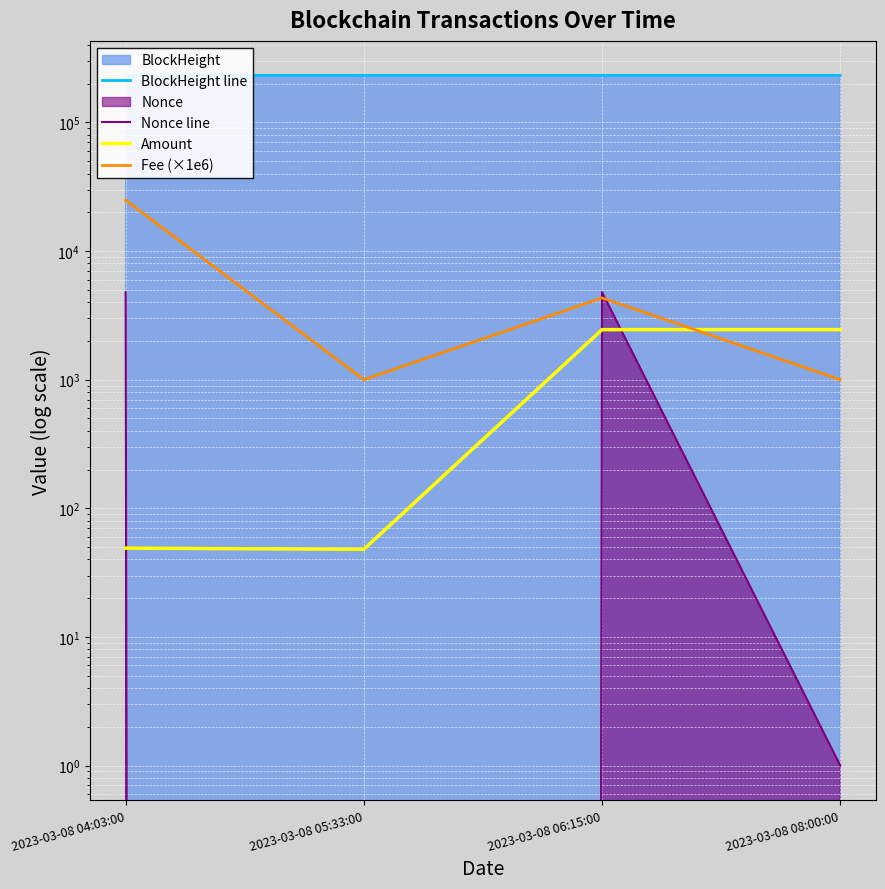

What is the difference between the Nonce line values at 2023-03-08 05:33:00 and 2023-03-08 04:03:00?

4780.0